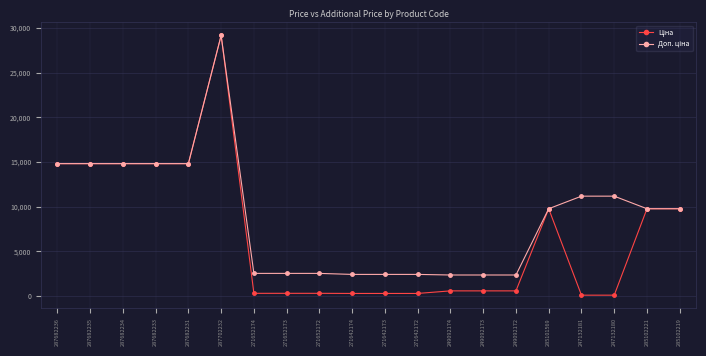

What is the greatest value displayed?

29152.3